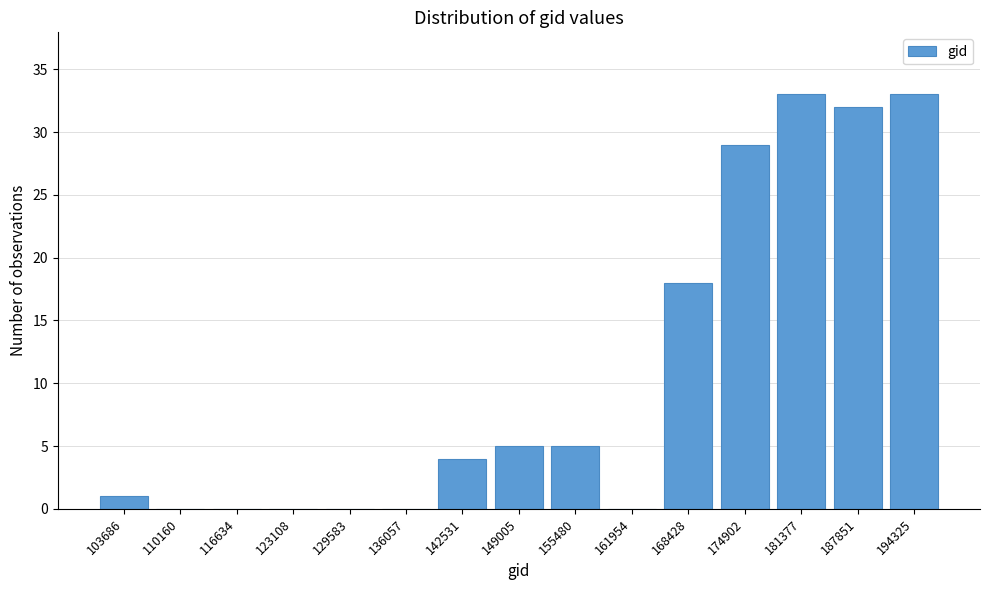

Reading right to left, list all the values displayed in this chart.

194325=33	187851=32	181377=33	174902=29	168428=18	161954=0	155480=5	149005=5	142531=4	136057=0	129583=0	123108=0	116634=0	110160=0	103686=1